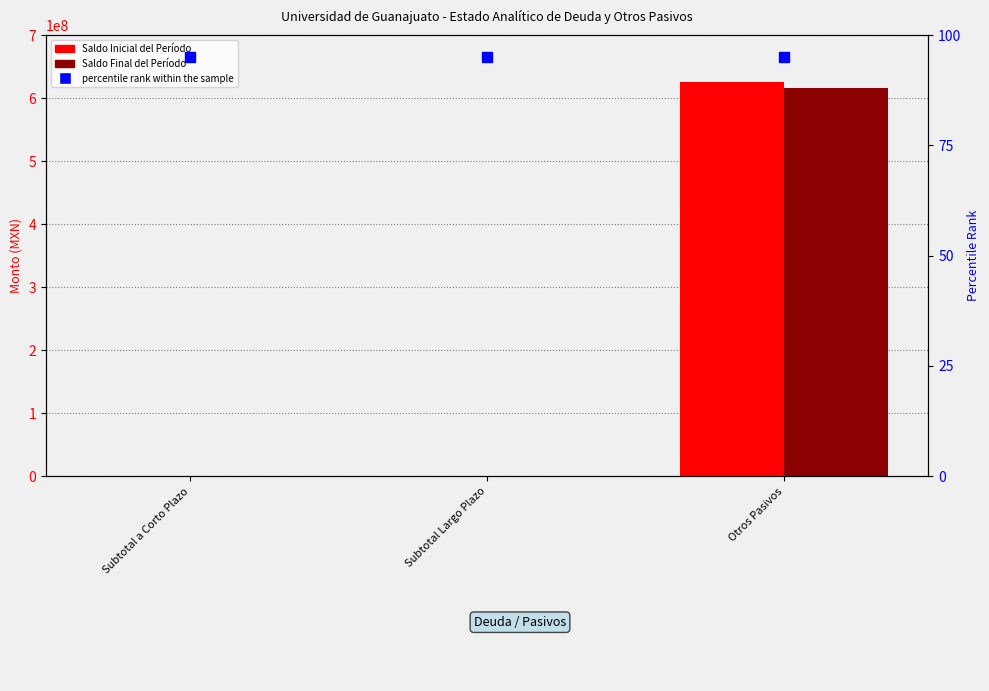

Is the value of Saldo Inicial del Período at Subtotal Largo Plazo greater than the value of percentile rank within the sample at Otros Pasivos?

No